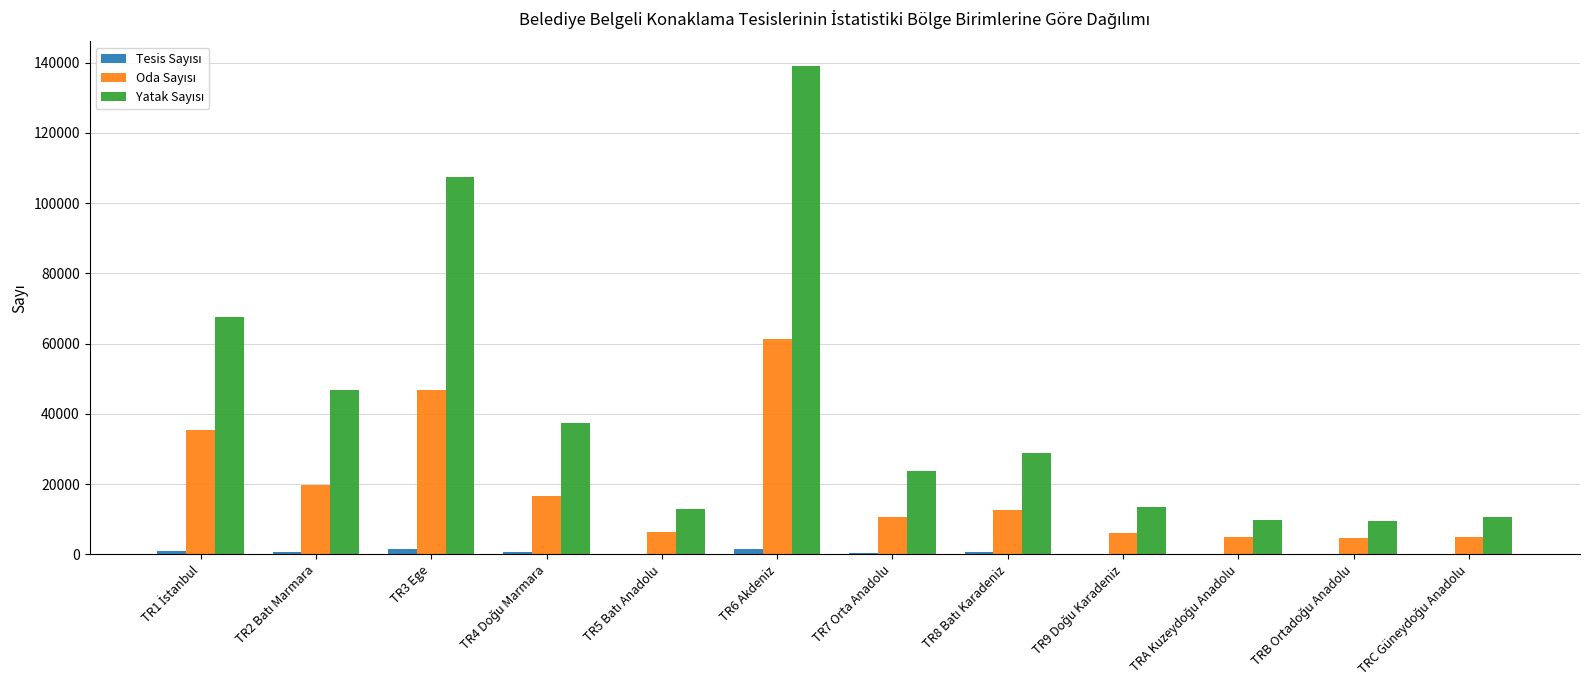

At which category does the chart reach its peak across all series?

TR6 Akdeniz